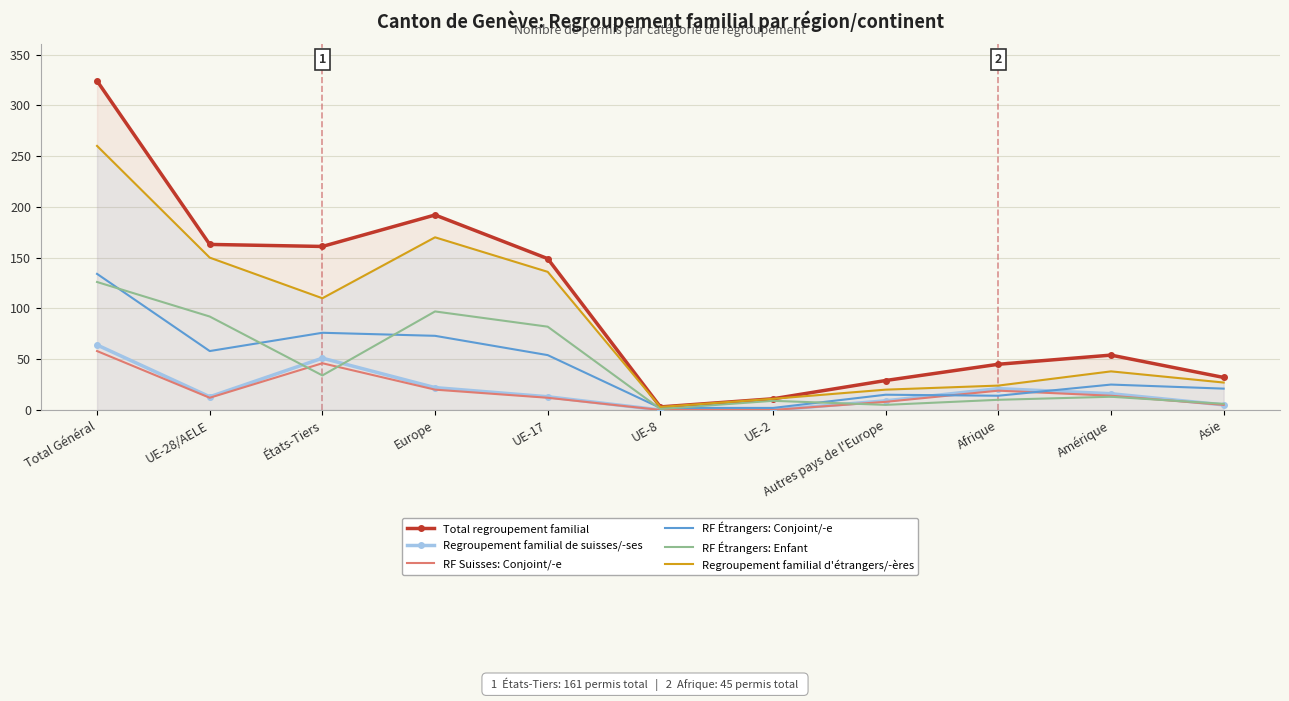

What is the sum of all RF Suisses: Conjoint/-e values?

194